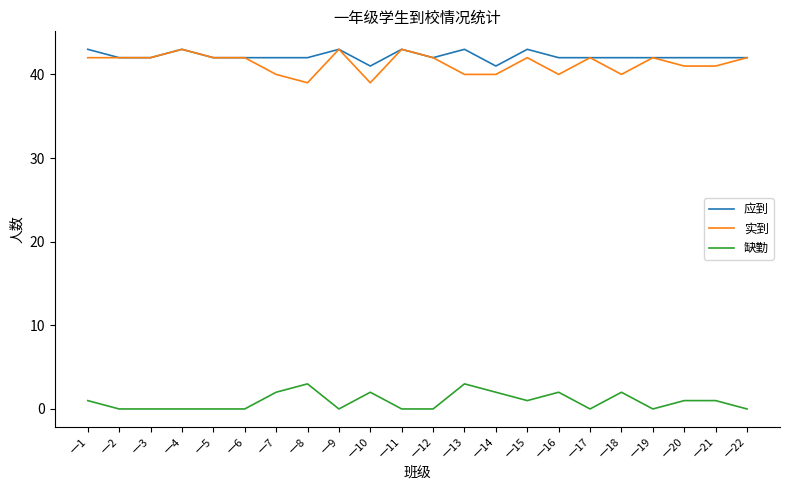

At 一8, list the series in order from smallest to largest.

缺勤, 实到, 应到